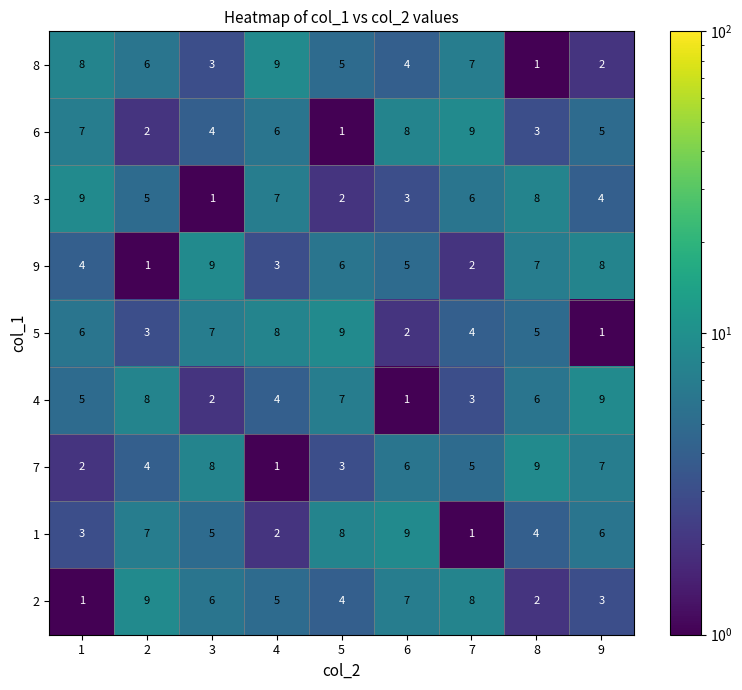

True or false: 3 has a value of 5 at 2.

True